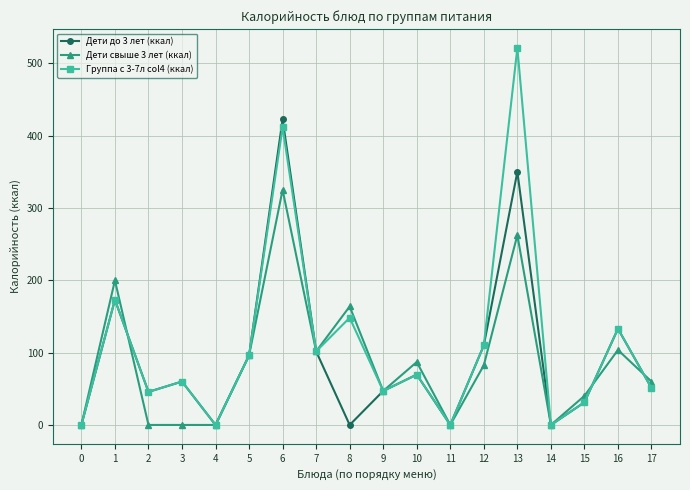

True or false: Дети свыше 3 лет (ккал) has a value of 35.5 at 12.

False